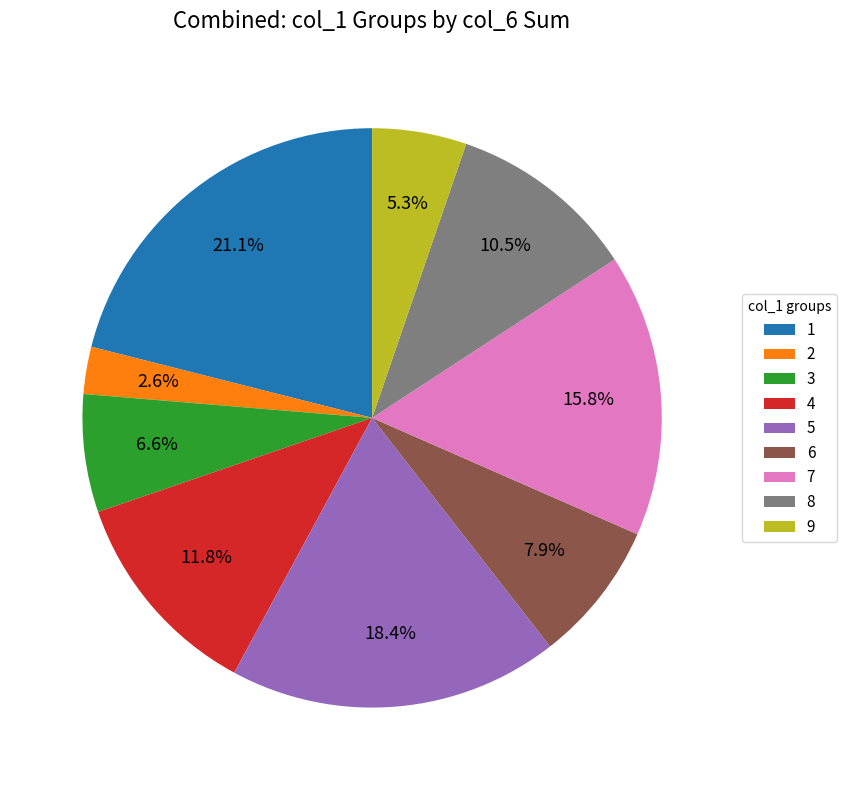

What is the smallest slice in the pie chart?

2